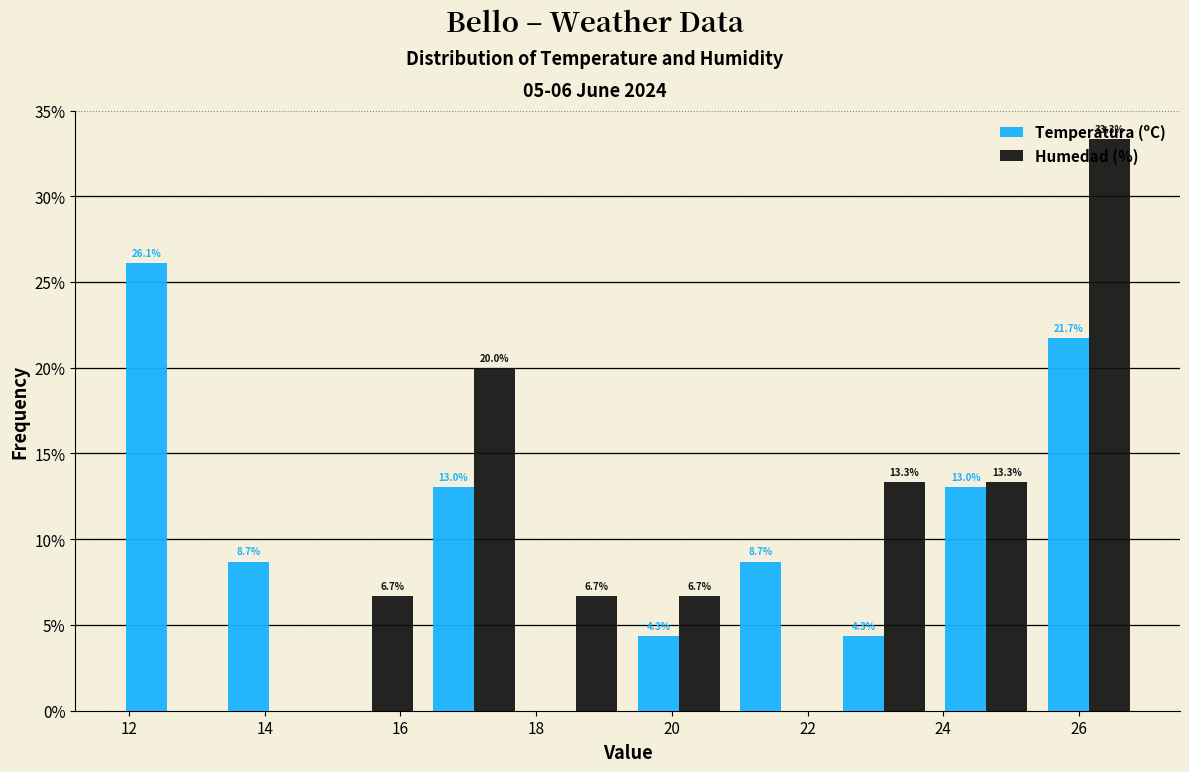

In the Temperatura (ºC) series, which range on the x-axis has the tallest bar?

11.8 to 13.4